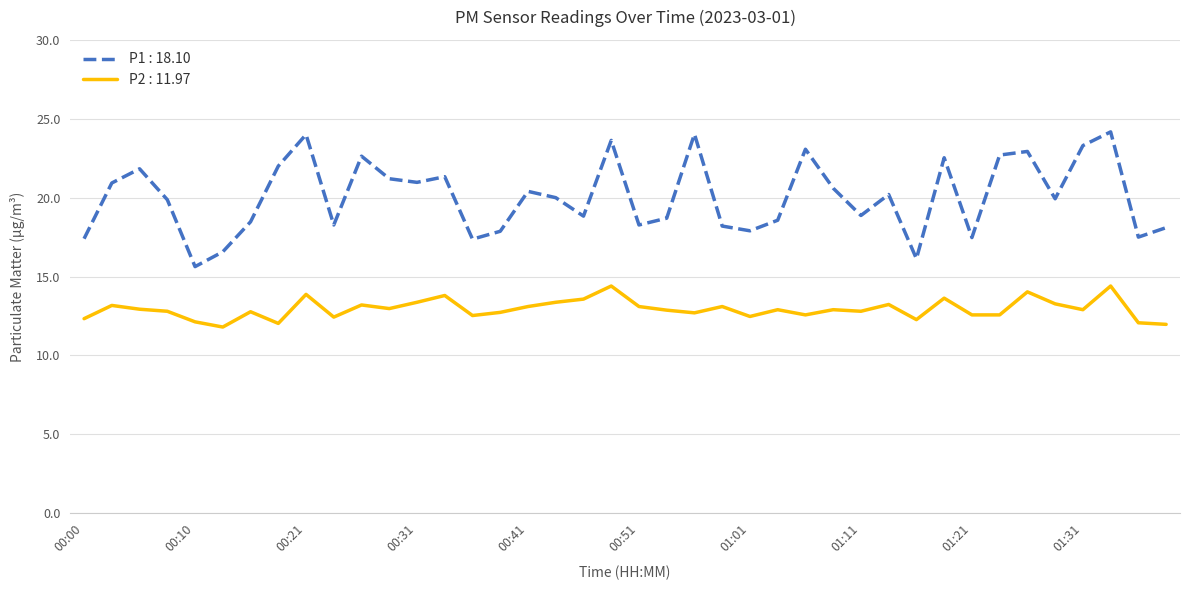

Rank the series by their average value, from highest to lowest.

P1 : 18.10, P2 : 11.97